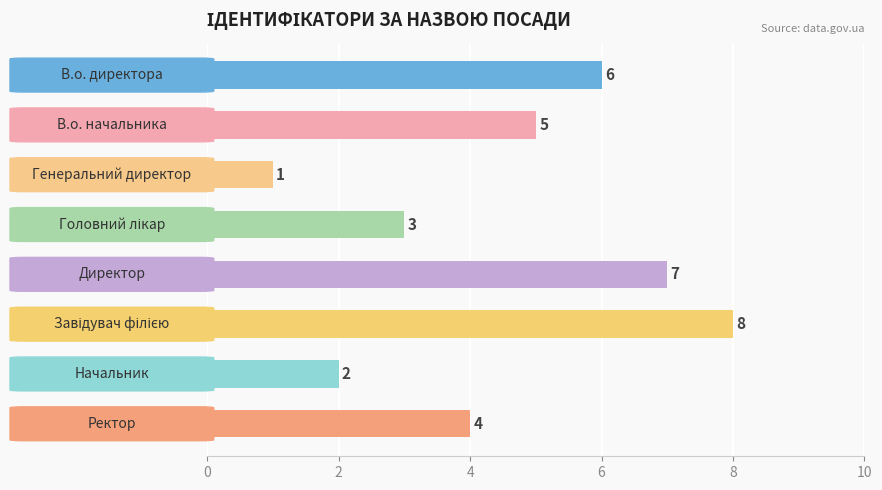

Reading top to bottom, transcribe all the data shown in this chart.

6	5	1	3	7	8	2	4